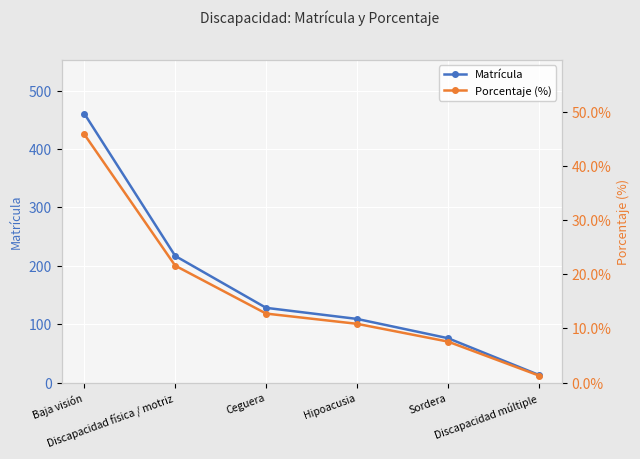

Where is Porcentaje (%) nearest to the value 23?

Discapacidad física / motriz